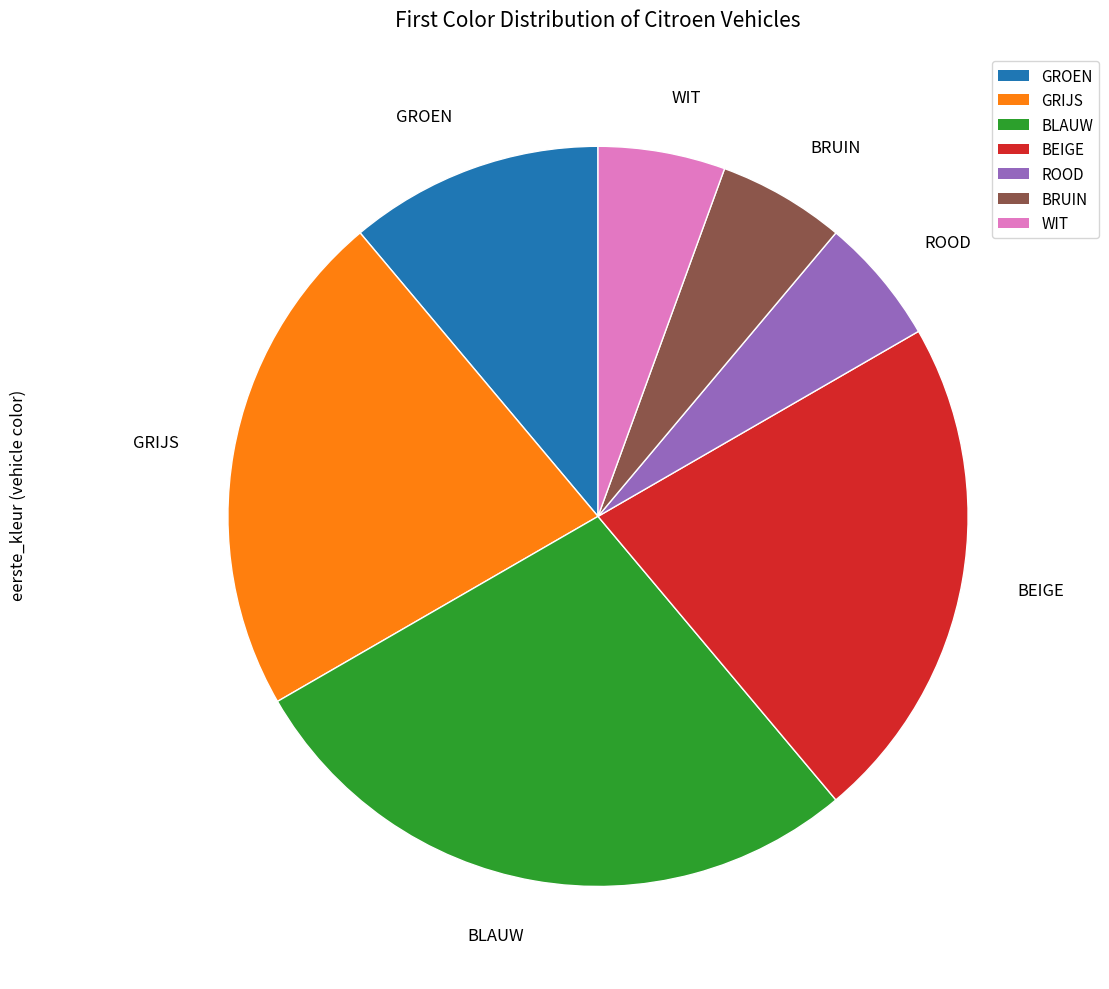

The BRUIN slice represents 6% of the pie. True or false?

True